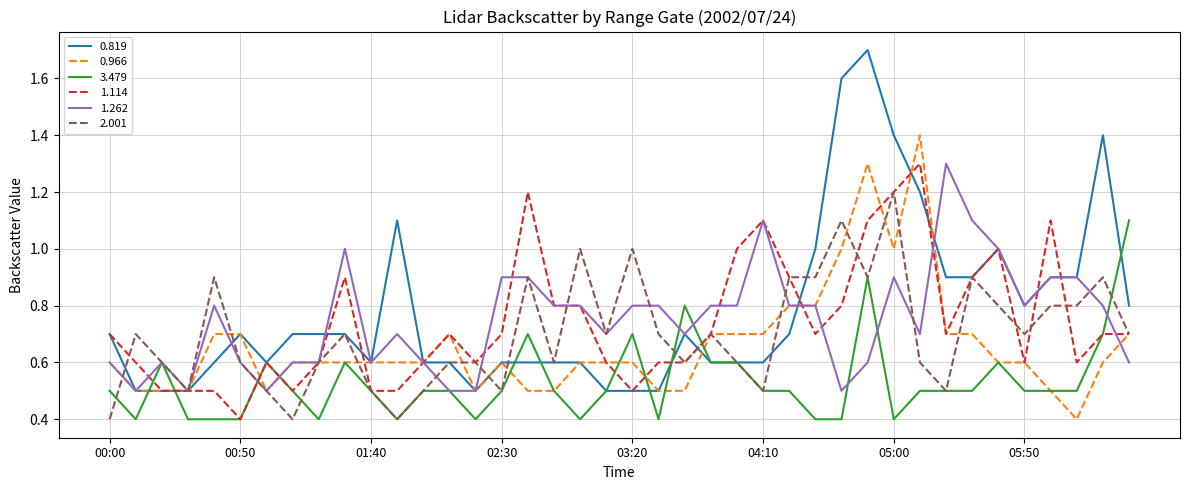

What is the greatest value displayed?

1.7